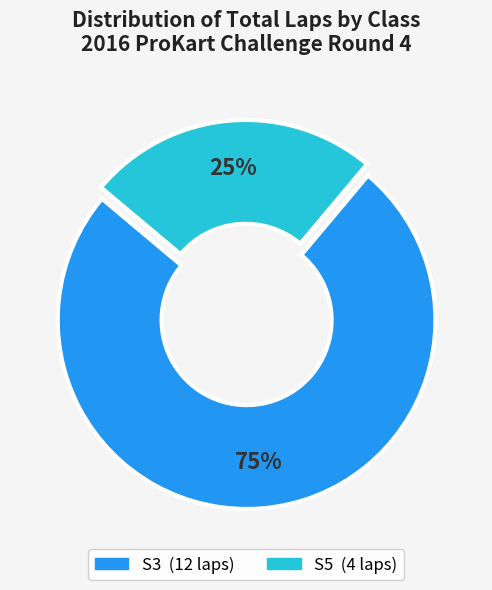

What percentage is the S5 slice, to the nearest percent?

25%